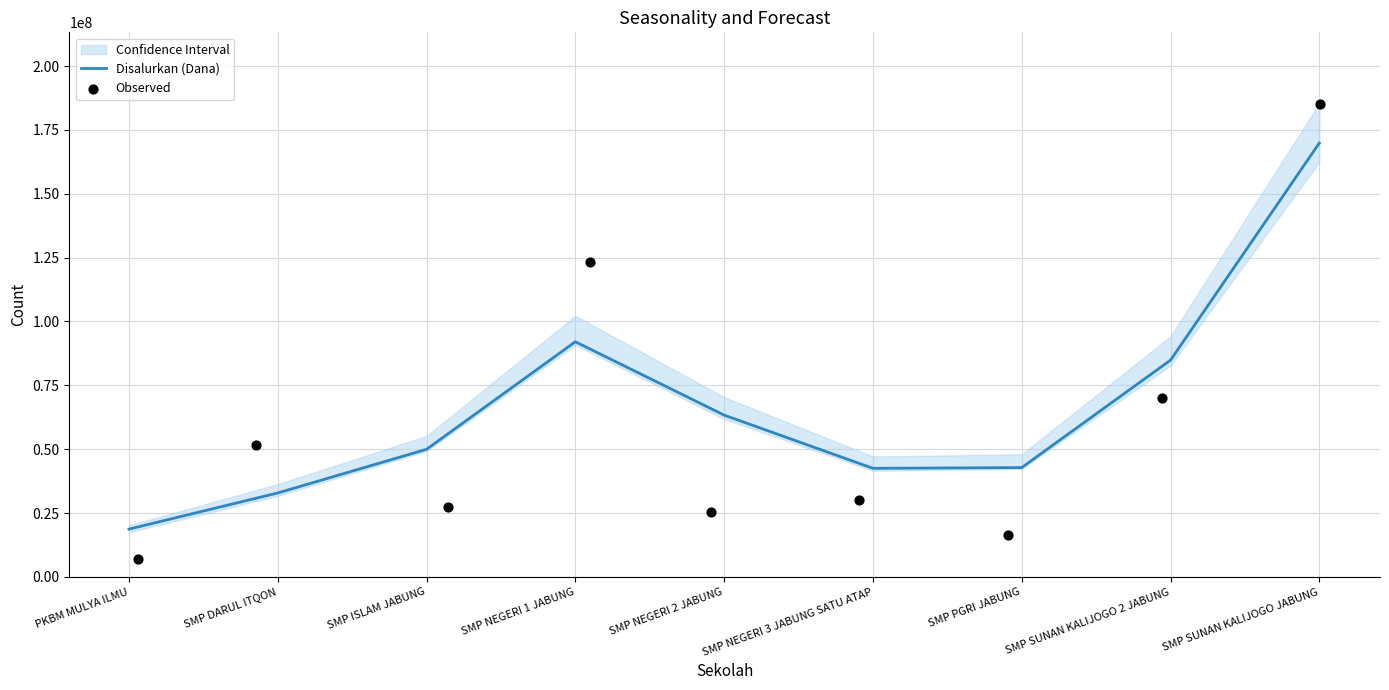

Which series contains the lowest Y value?

Observed